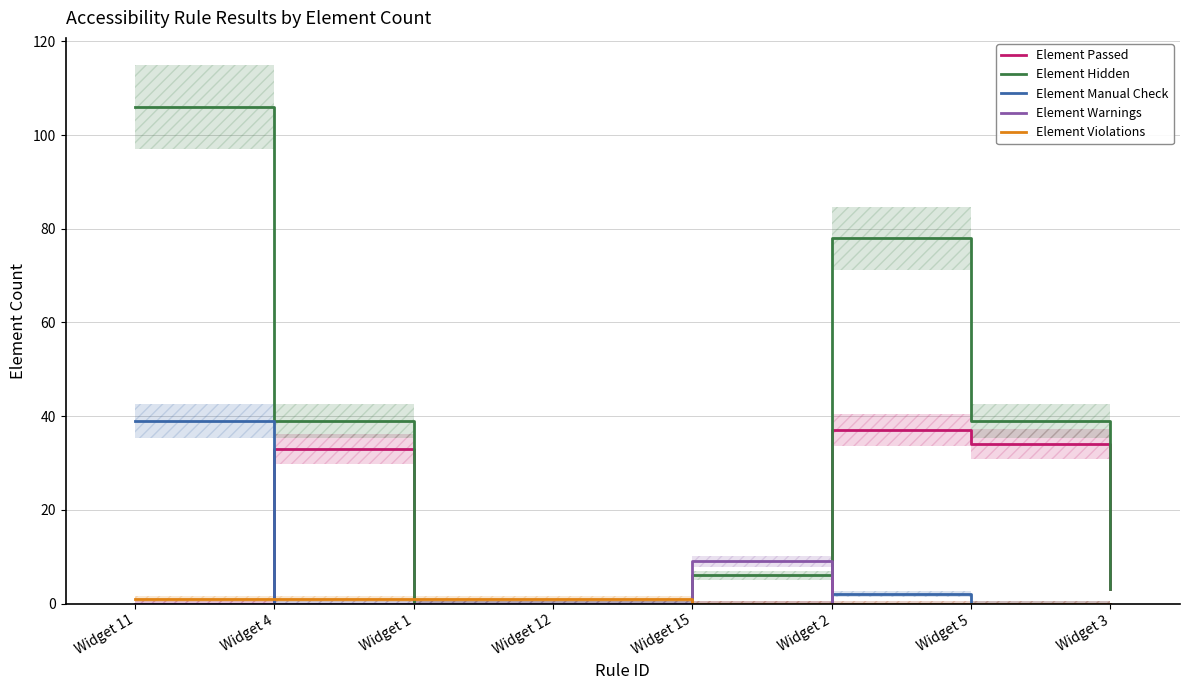

Rank the categories by Element Manual Check value from lowest to highest.

Widget 4, Widget 1, Widget 12, Widget 15, Widget 5, Widget 3, Widget 2, Widget 11